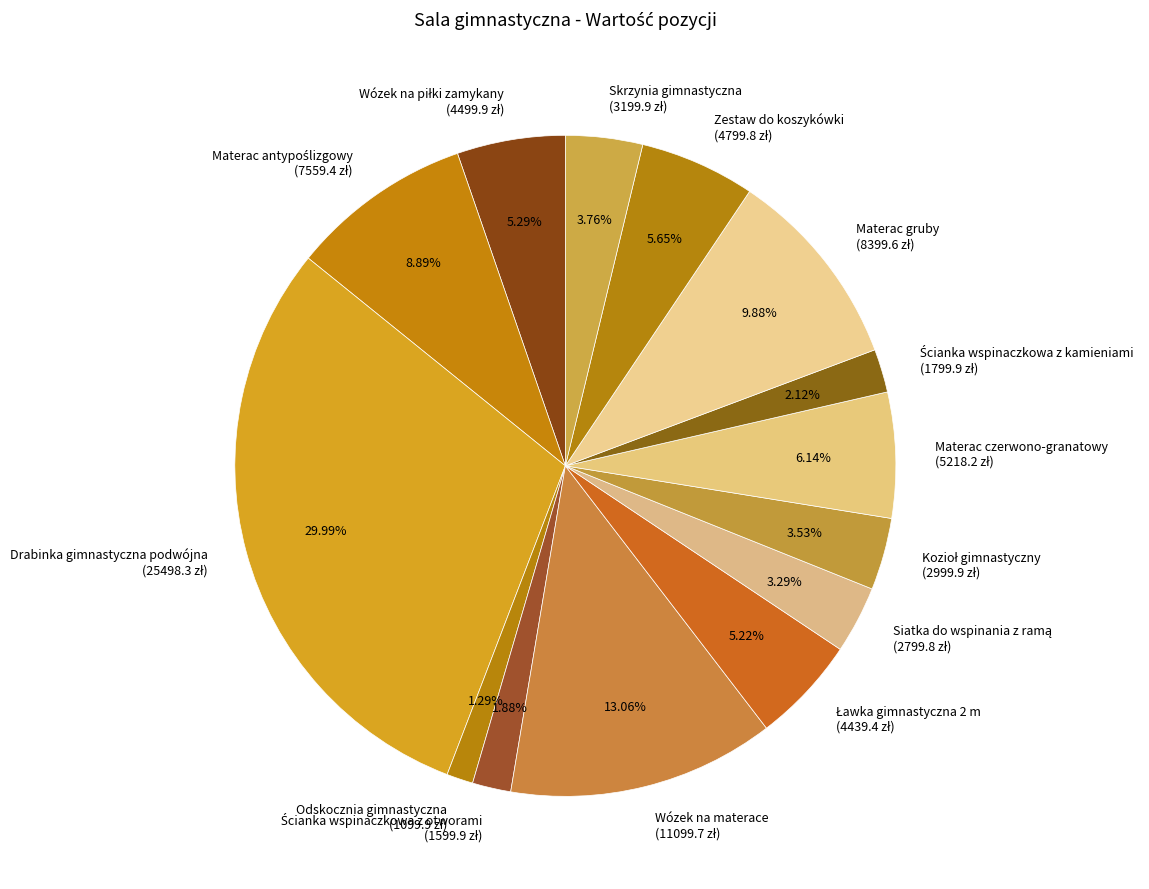

Is there any slice that represents more than half of the pie?

No